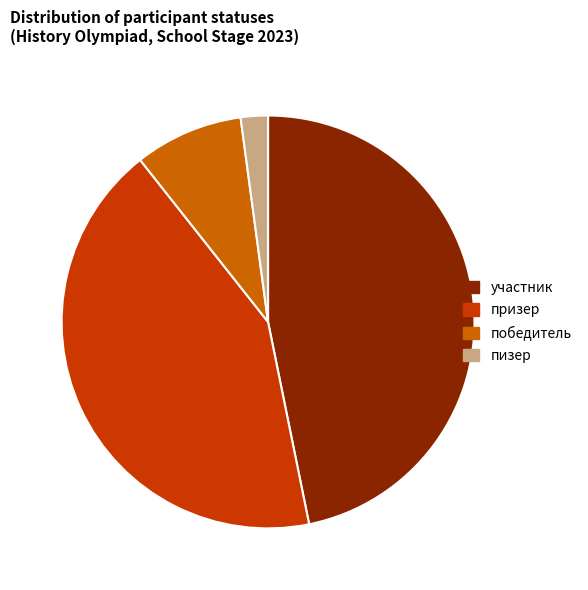

Between призер and победитель, which is larger?

призер